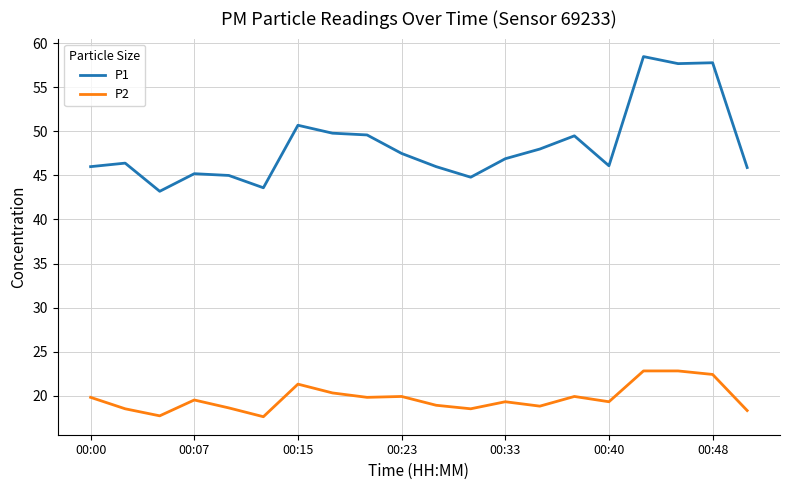

Which series has the largest total across all categories?

P1